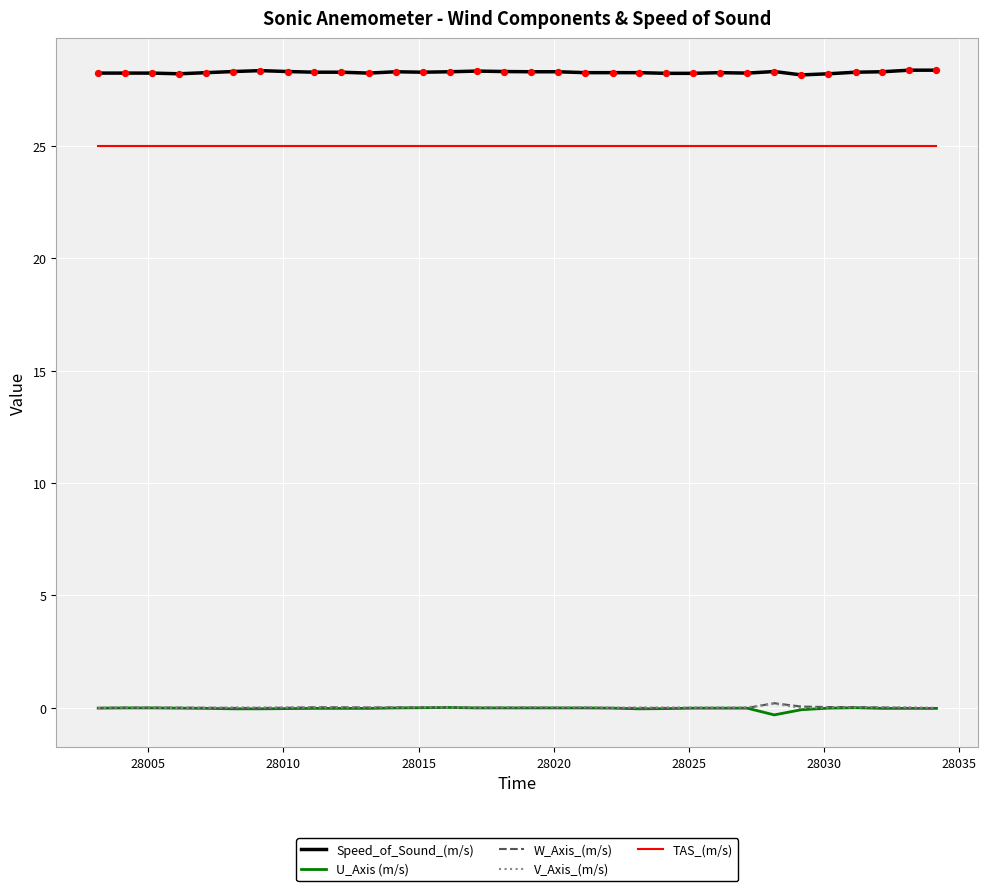

Which series has the largest total across all categories?

Speed_of_Sound_(m/s)